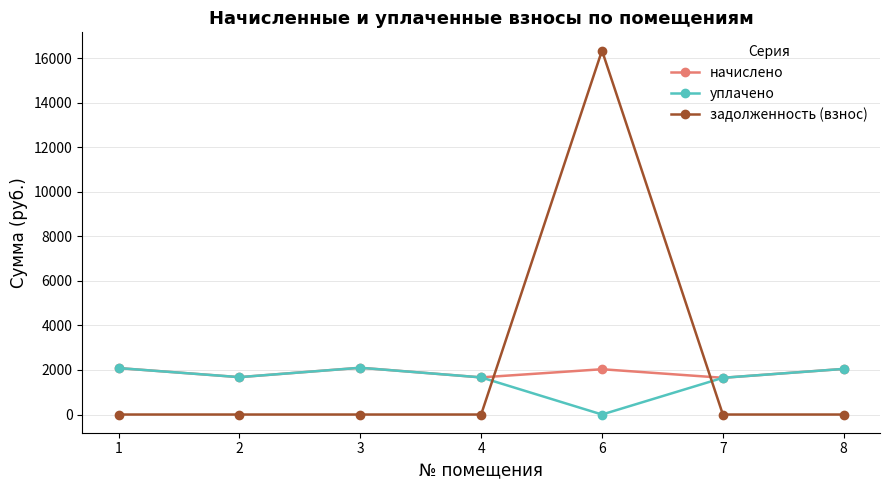

Which series has the largest range (max minus min)?

задолженность (взнос)